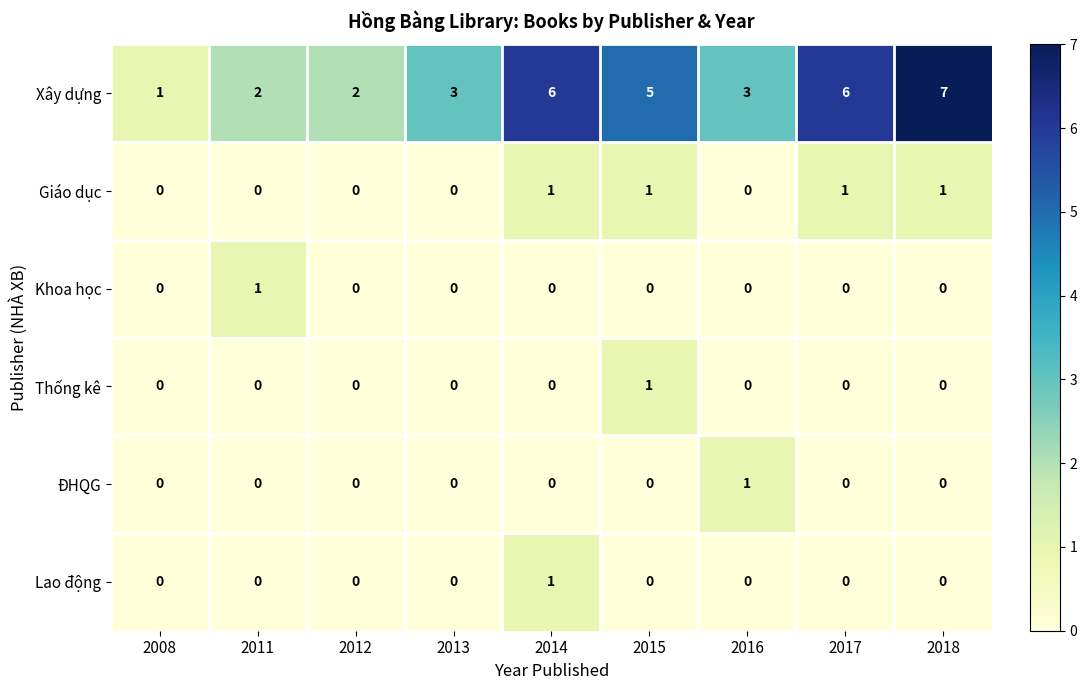

Is the value of Xây dựng at 2008 greater than the value of Lao động at 2015?

Yes